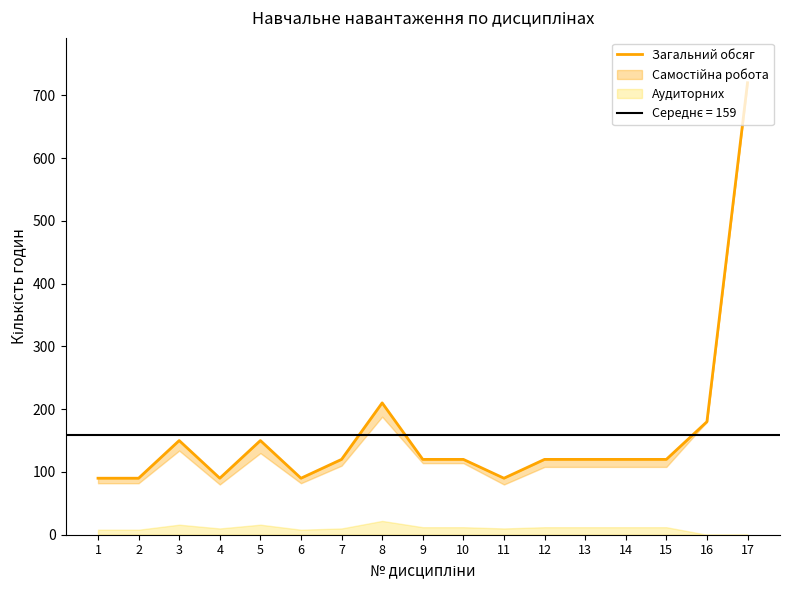

Which label corresponds to the smallest value in the chart?

1